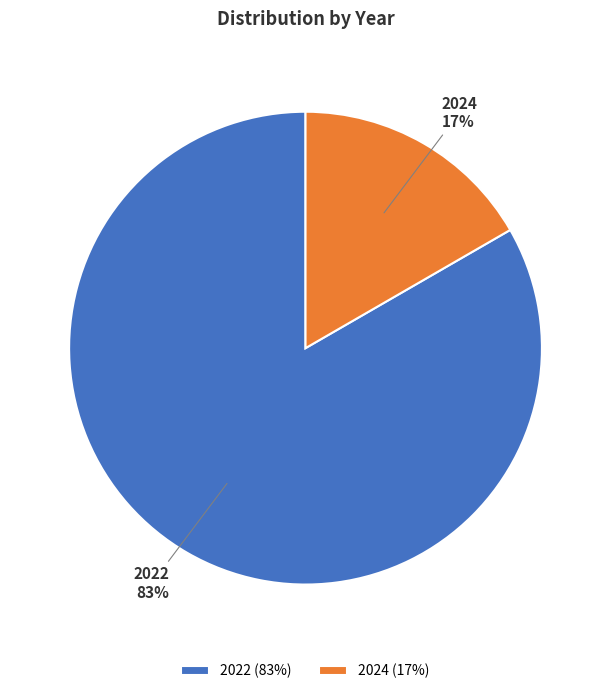

How many segments does this pie chart have?

2